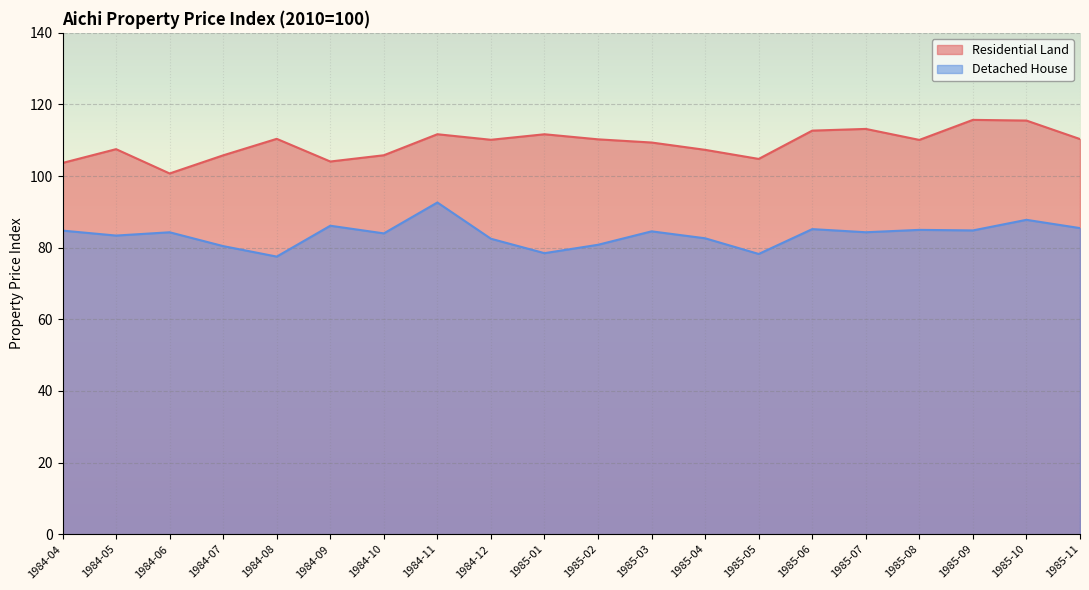

Where is the first local maximum for Residential Land?

1984-05